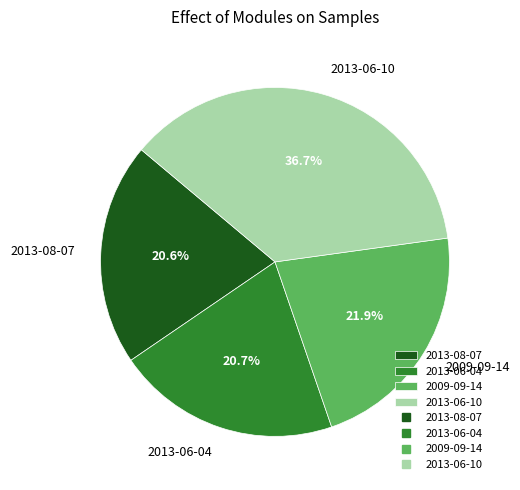

How many slices are in this pie chart?

4